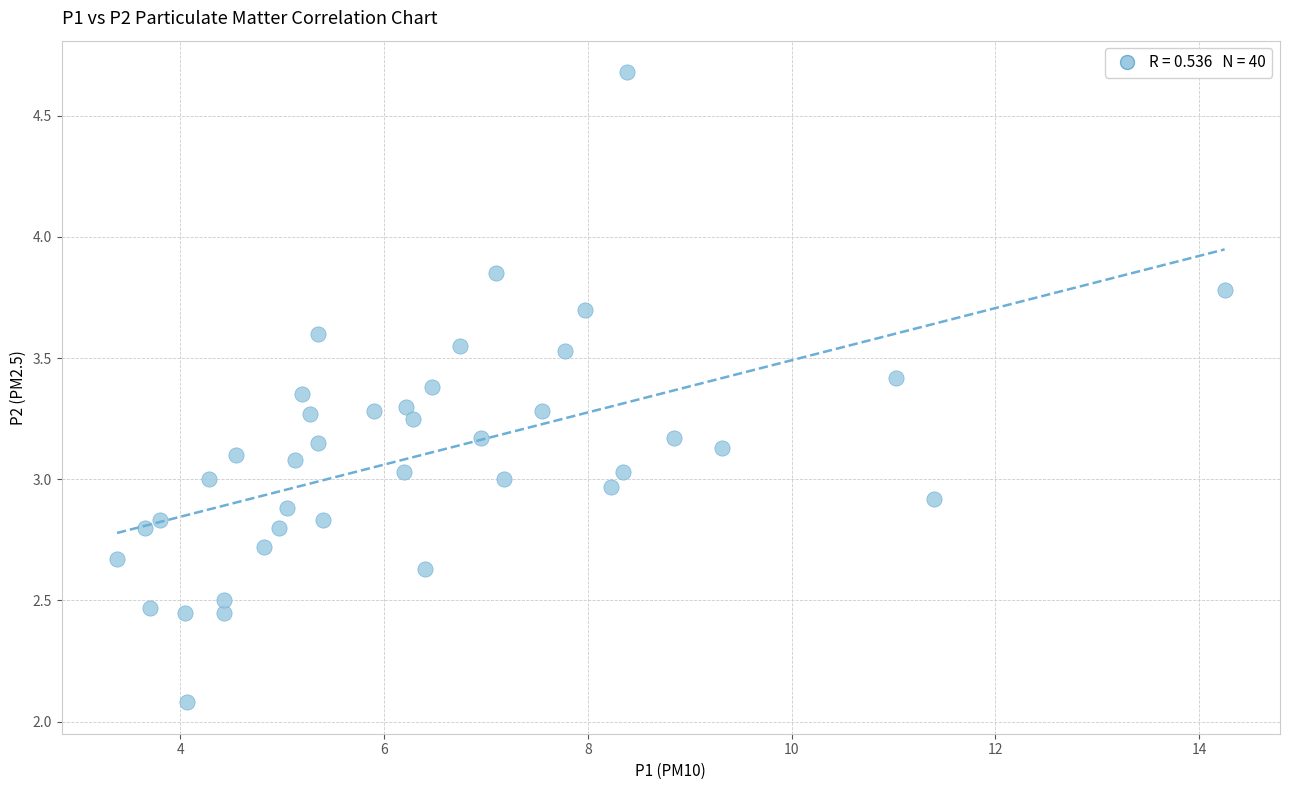

What is the range of X values (max minus min)?

10.9